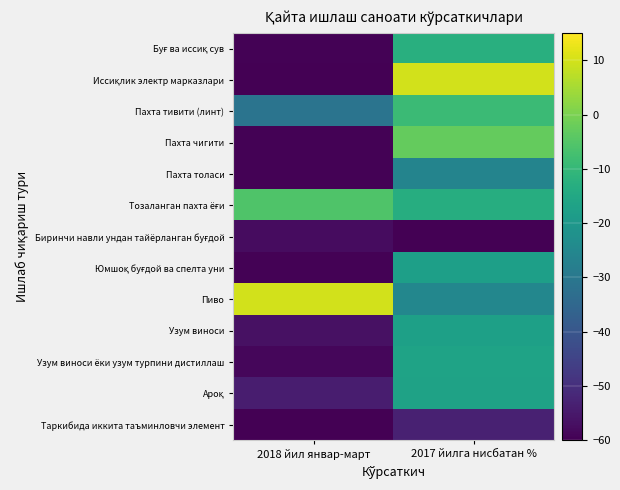

How many data points does each series have?

2